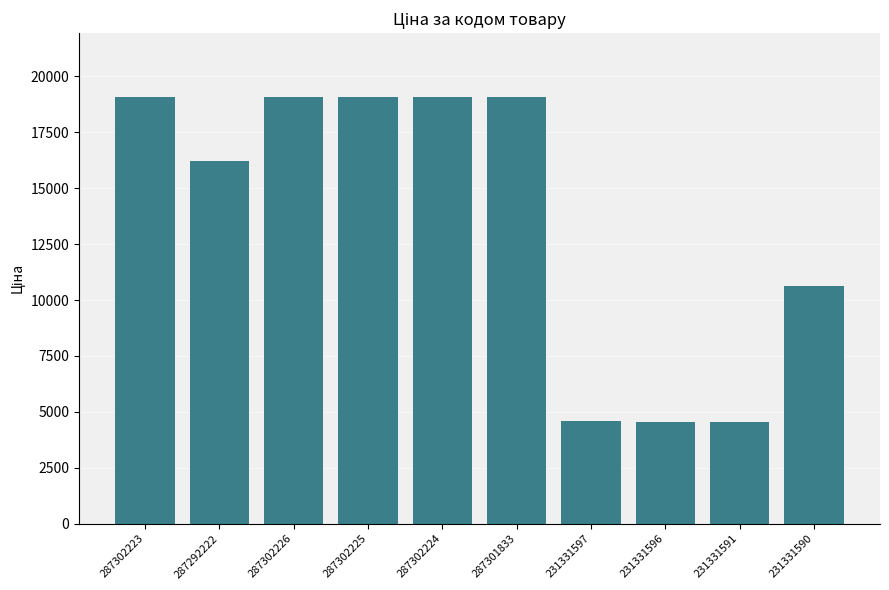

What is the value of the 10th bar from the left?

10636.6